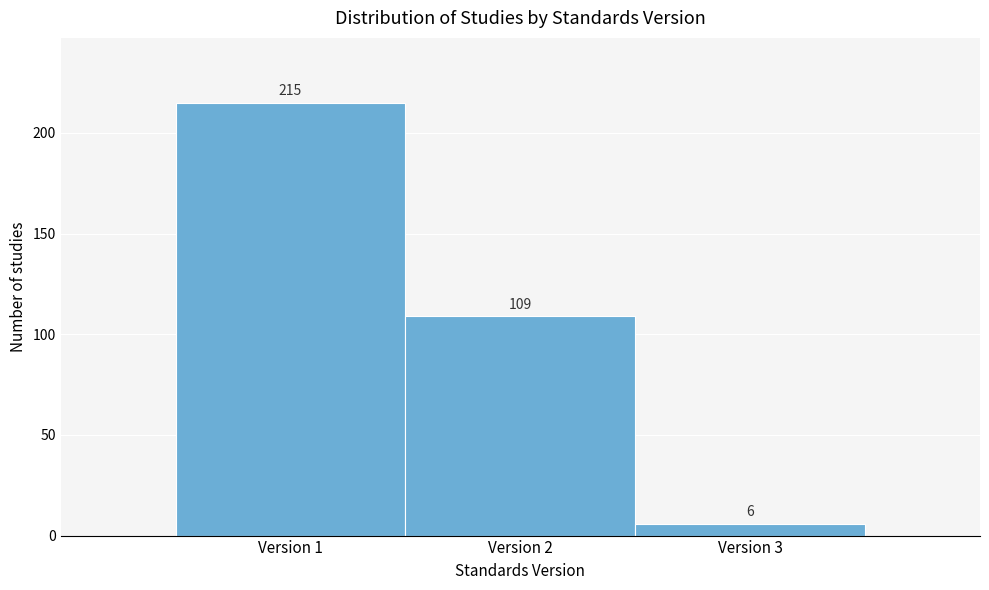

Reading left to right, list every bar in this chart as the range it spans on the x-axis followed by its height.

0.5 to 1.5: 215
1.5 to 2.5: 109
2.5 to 3.5: 6